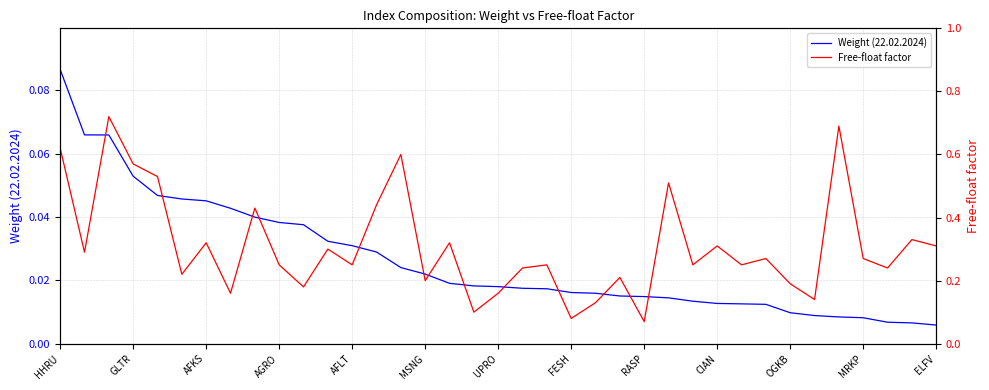

True or false: Free-float factor and Weight (22.02.2024) intersect in this chart.

False